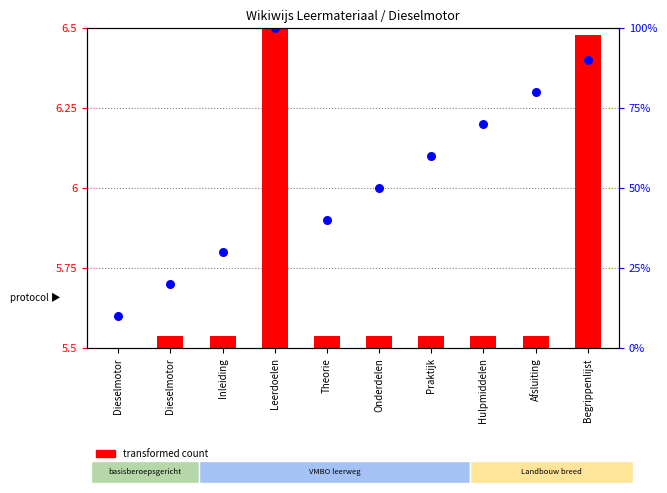

At which category is the sum across all series the highest?

Leerdoelen